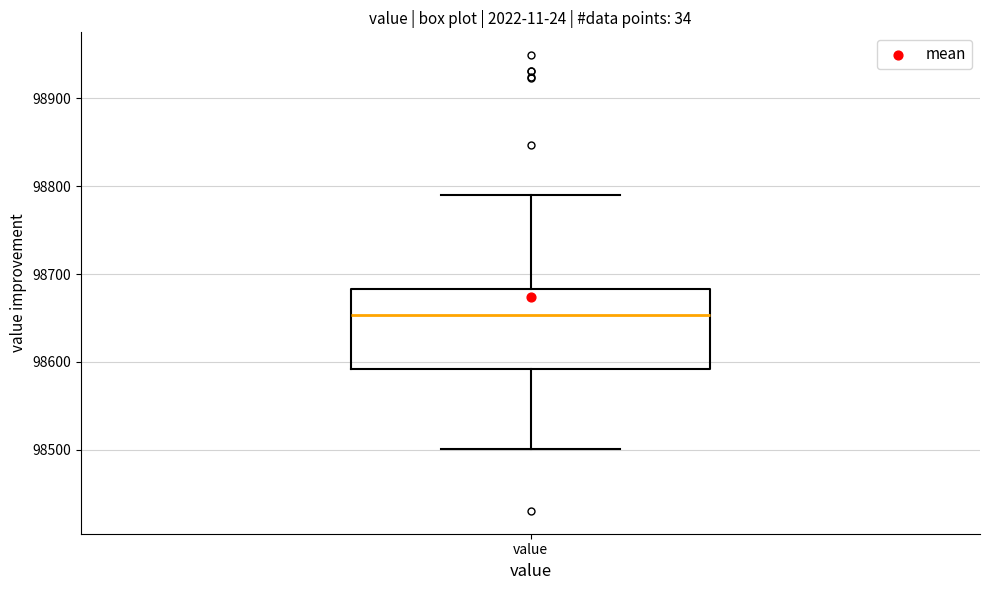

Where does the upper whisker of the box for value end on the y-axis? The values are not printed on the chart, so give them approximately, as read against the axis.

98790